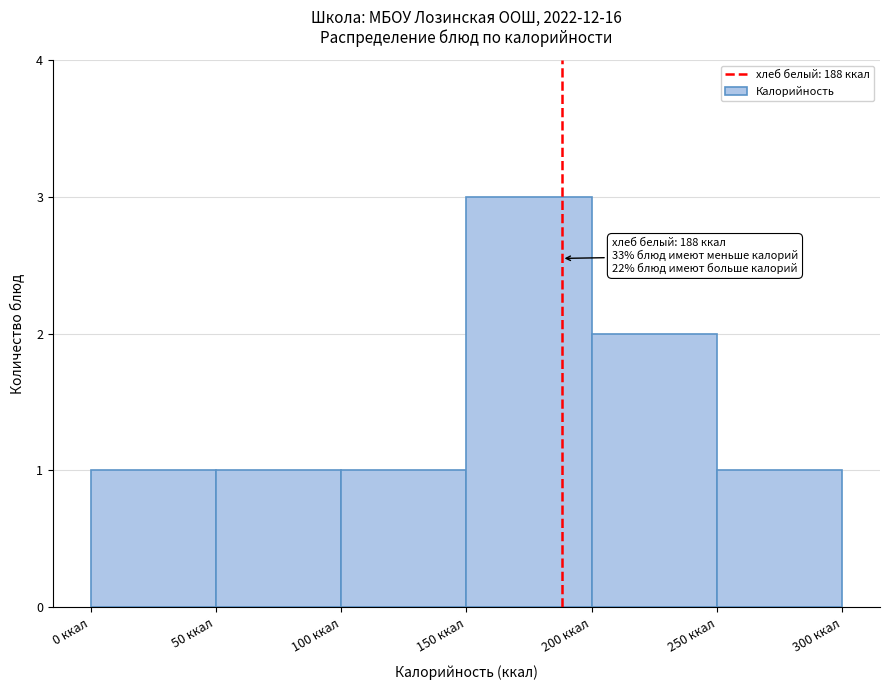

Over which range of the x-axis is the bar tallest?

150 to 200